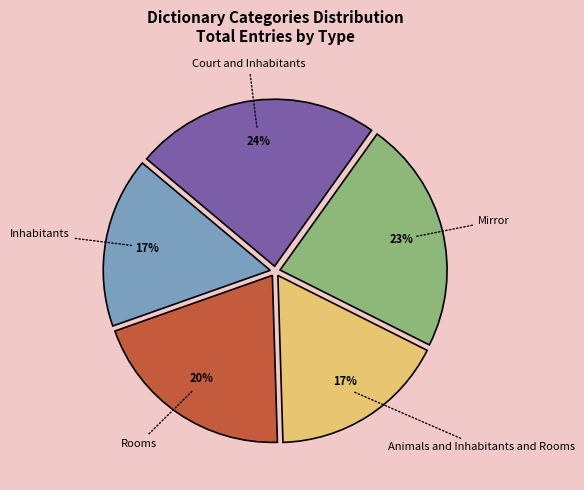

To the nearest percent, what is the difference between the largest and smallest slice percentages?

7%